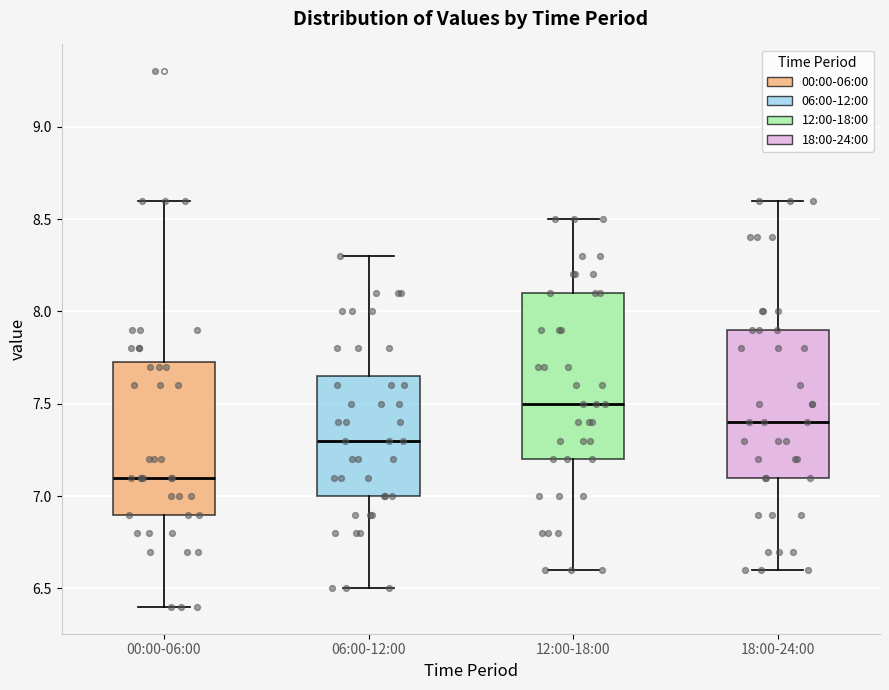

Which box's median line is the lowest?

00:00-06:00